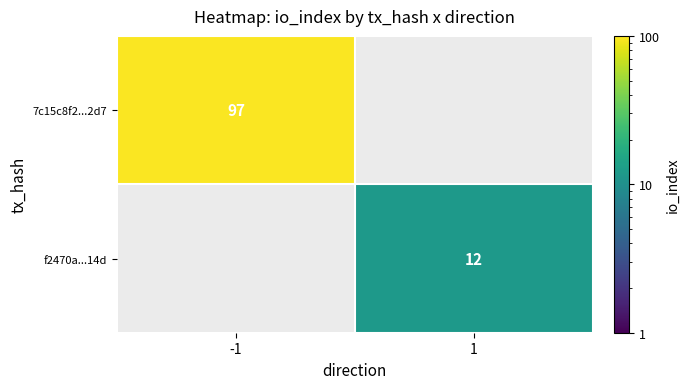

What is the minimum value shown in the chart?

12.0